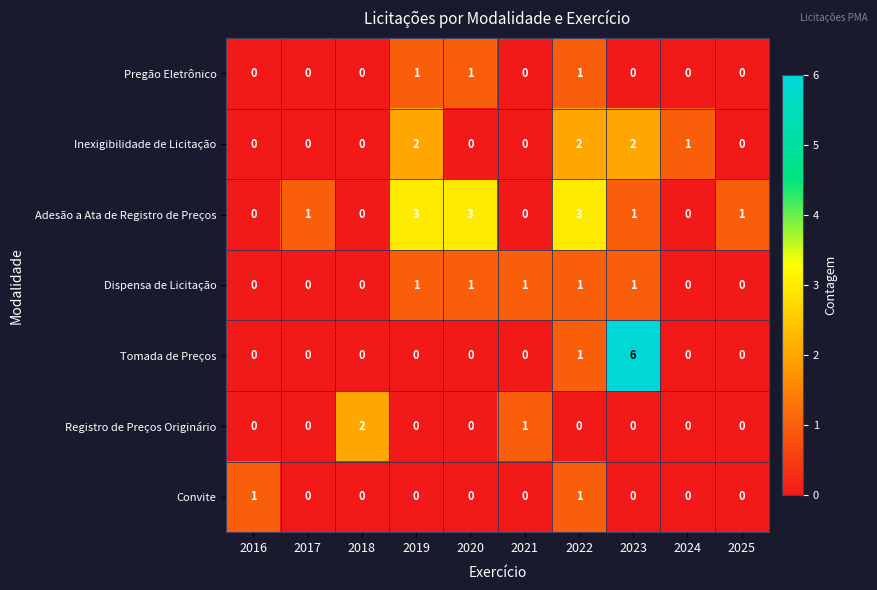

What is the sum of all Pregão Eletrônico values?

3